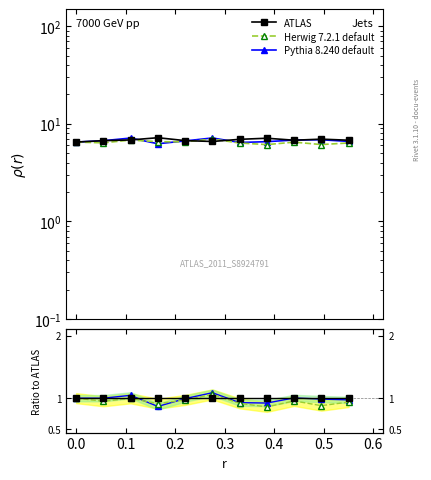

True or false: ATLAS has more than 2 points higher than both neighbors.

False